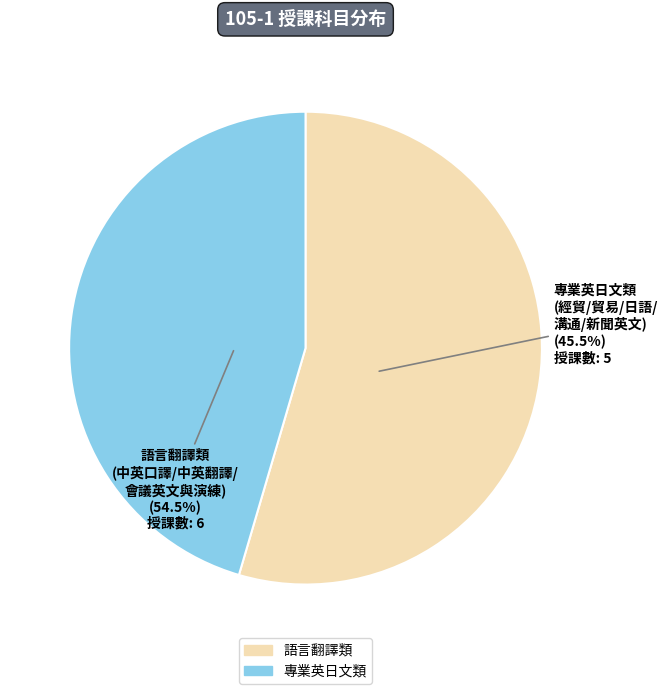

What is the change in value from 中英口譯 to 英文經貿溝通技巧?

-1